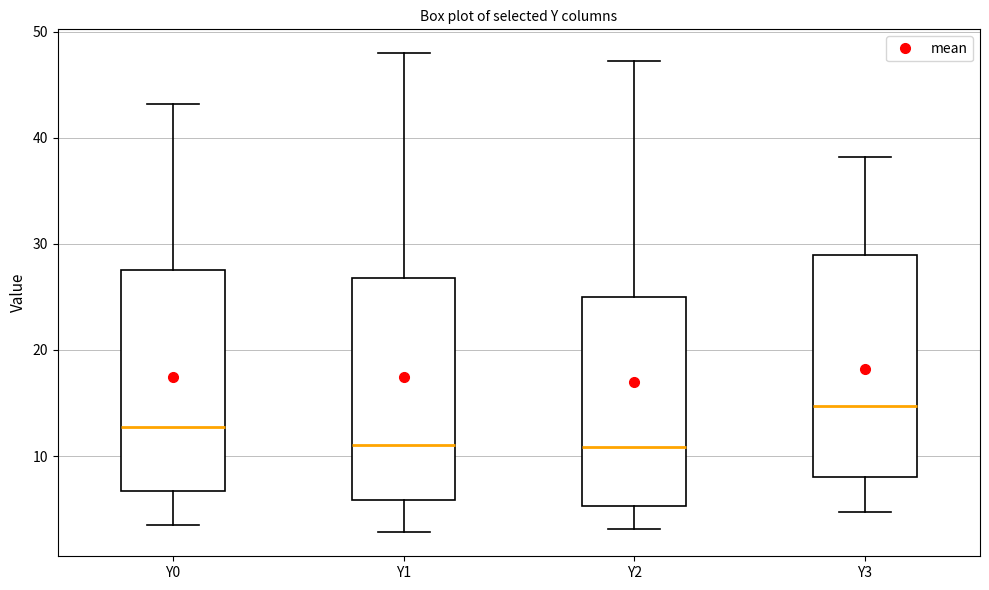

Reading left to right, transcribe this box plot: for each box, give where its median line is, the range the box spans, and where its two whiskers end, as read against the y-axis. The values are not printed on the chart, so give them approximately, as read against the axis.

Y0: median 13, box 7 to 28, whiskers 3 to 43
Y1: median 11, box 6 to 27, whiskers 3 to 48
Y2: median 11, box 5 to 25, whiskers 3 to 47
Y3: median 15, box 8 to 29, whiskers 5 to 38